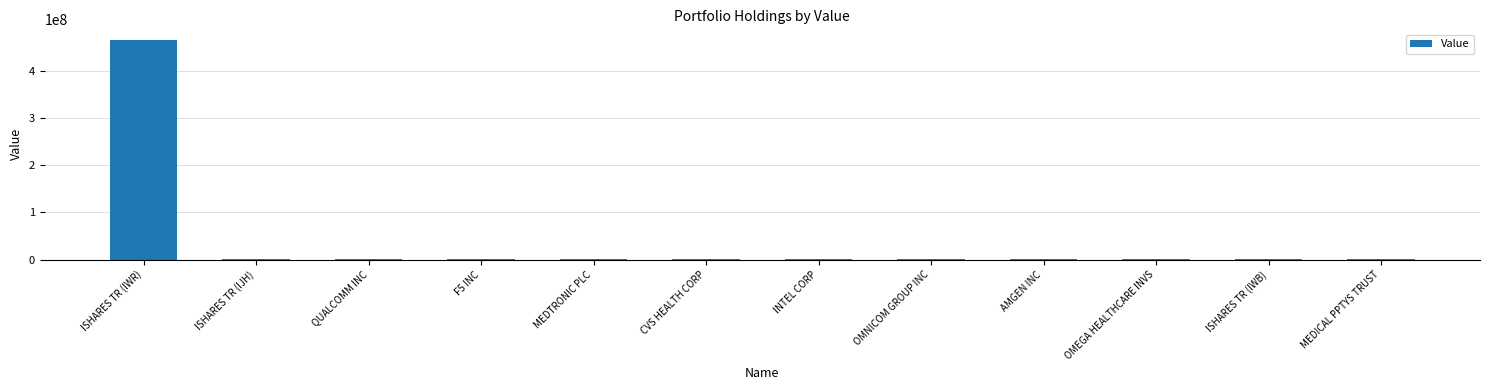

What is the greatest value displayed?

464287499